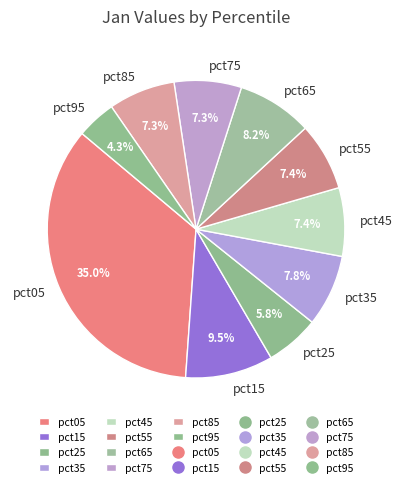

Combined, do pct85 and pct65 account for over 50%?

No